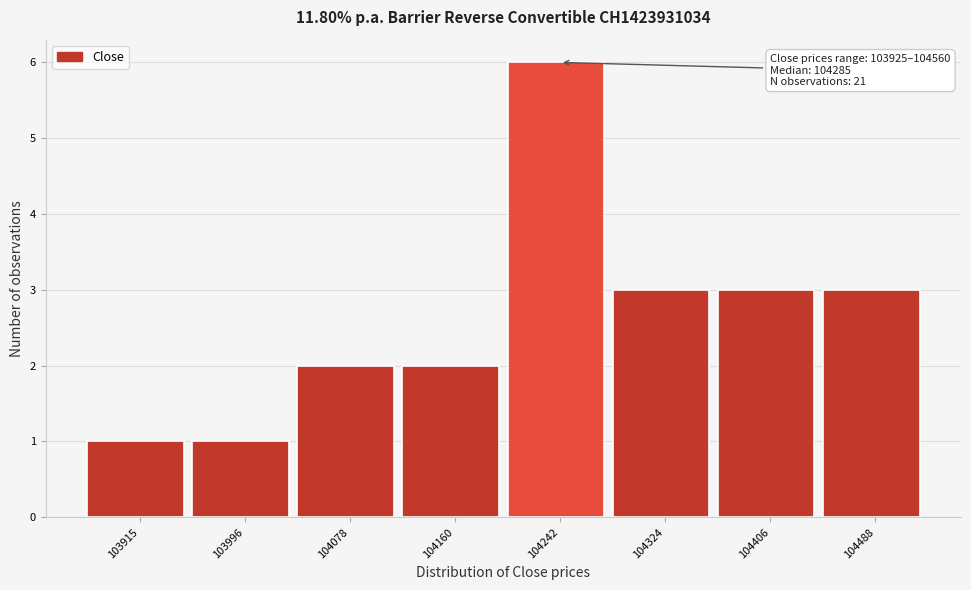

Reading right to left, list all the values displayed in this chart.

104488=3	104406=3	104324=3	104242=6	104160=2	104078=2	103996=1	103915=1